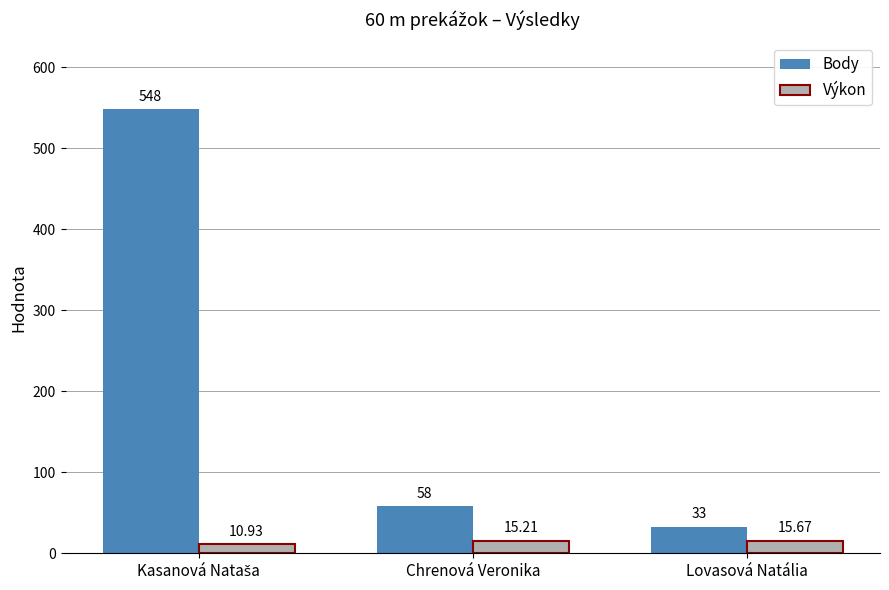

What are all the series names shown in the legend?

Body, Výkon